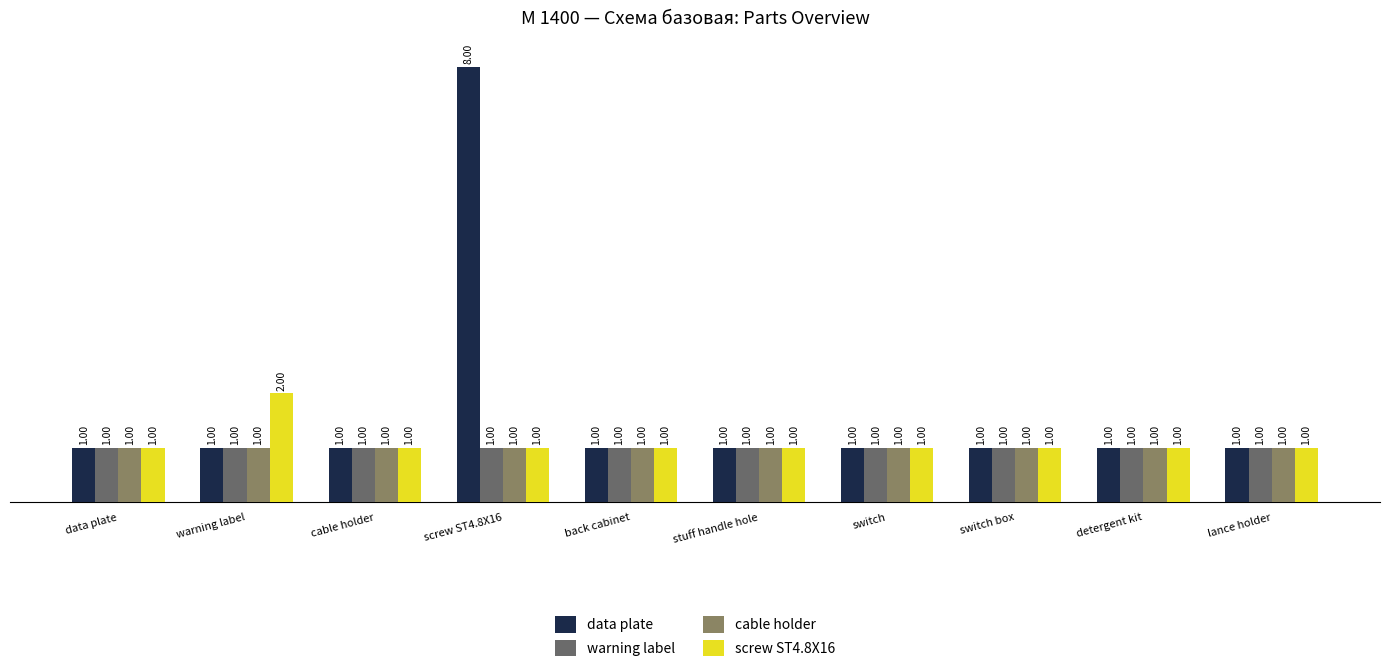

Between warning label and detergent kit, which series saw the biggest shift?

screw ST4.8X16